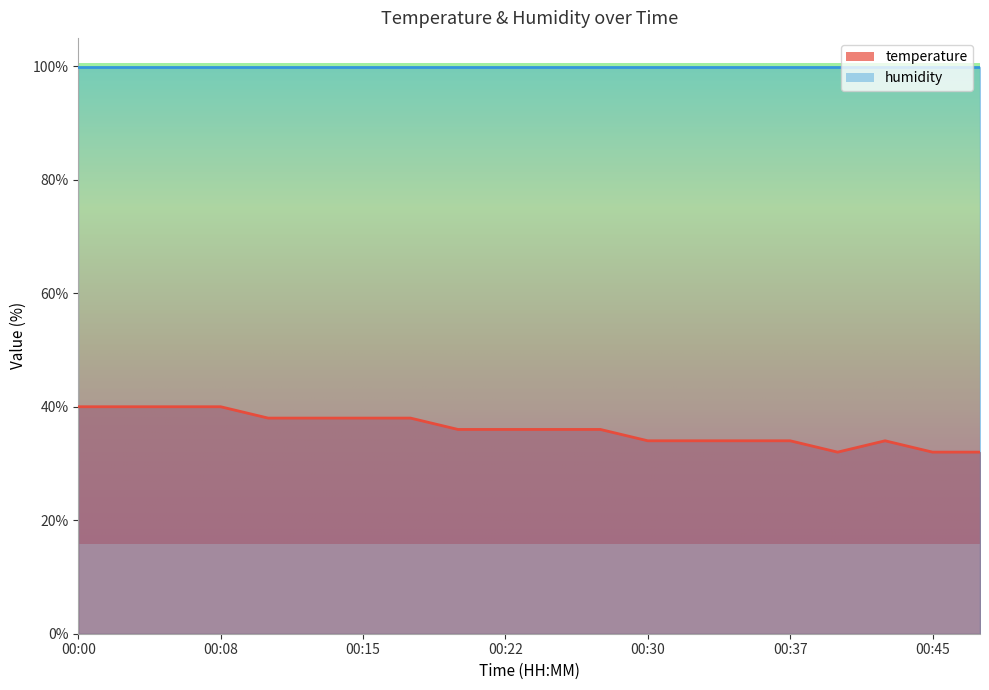

What is the sum of the values at 00:15 and 00:45?

70.0